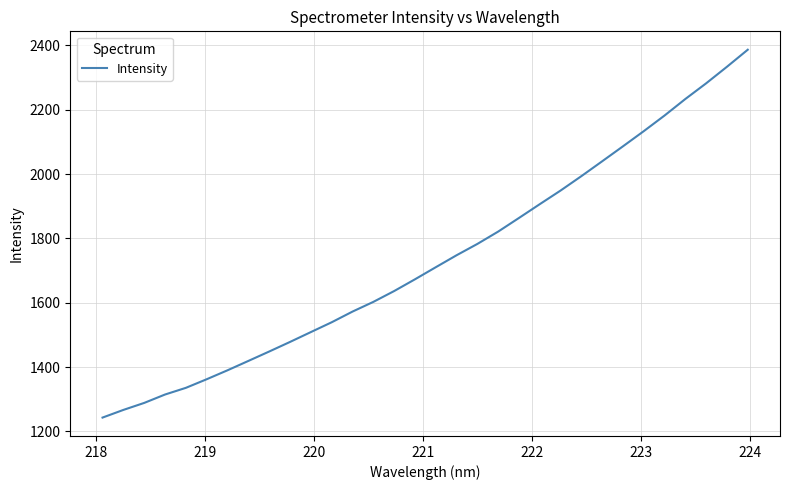

What is the difference between the maximum and minimum values?

1143.6